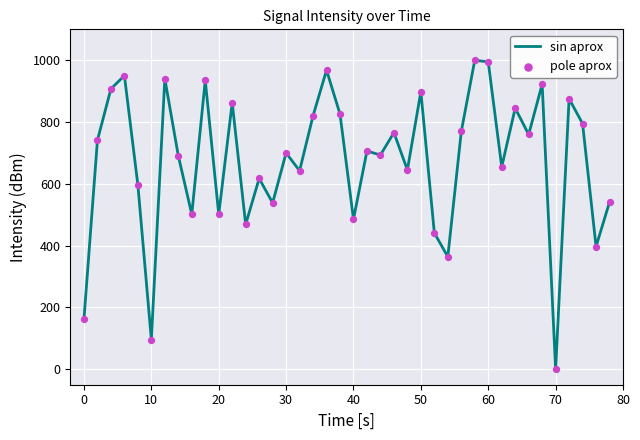

What is the difference between the maximum and minimum values?

1000.0